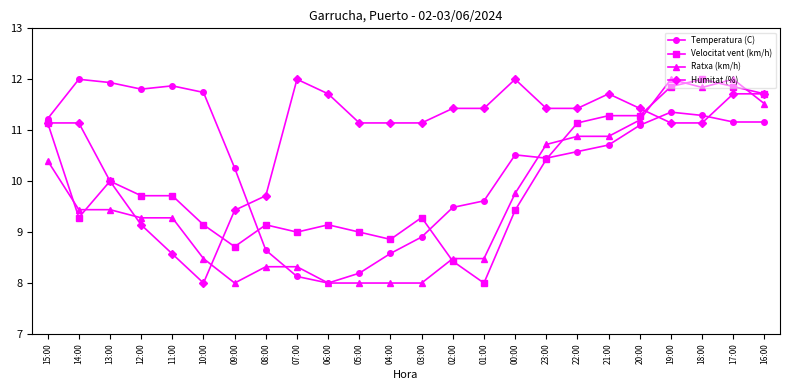

What is the difference between the highest and lowest values at 22:00?

0.8